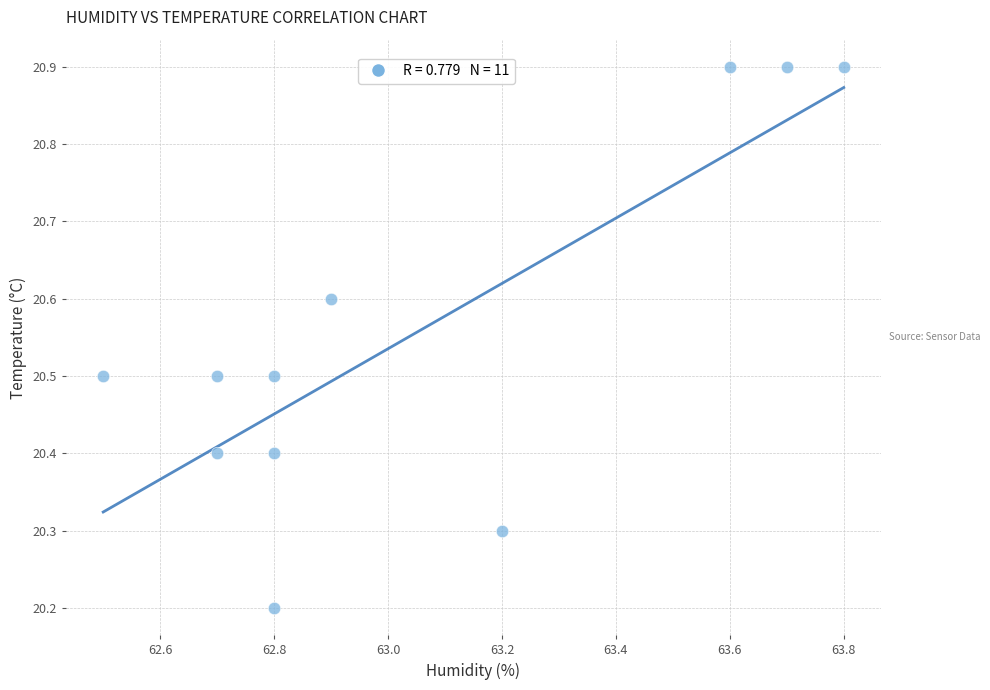

What is the average X value?

63.0